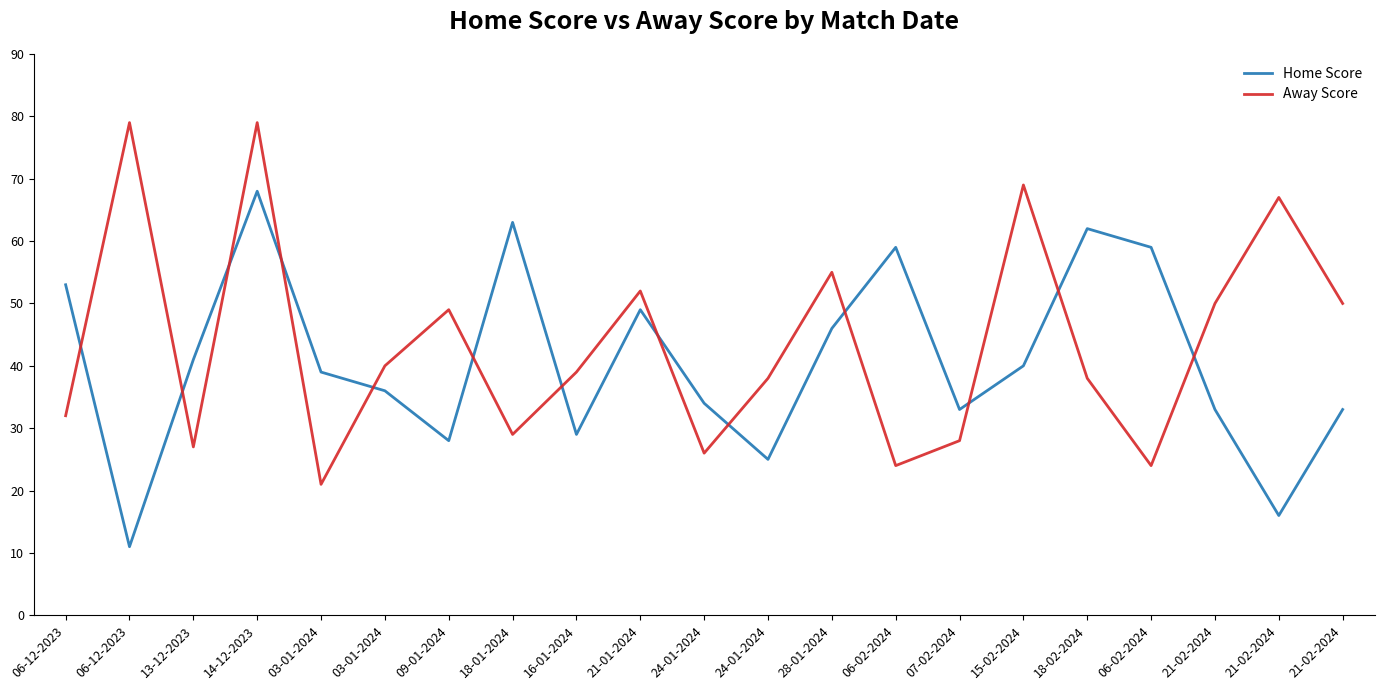

What is the sum of the Home Score values at 13-12-2023 and 06-12-2023?

94